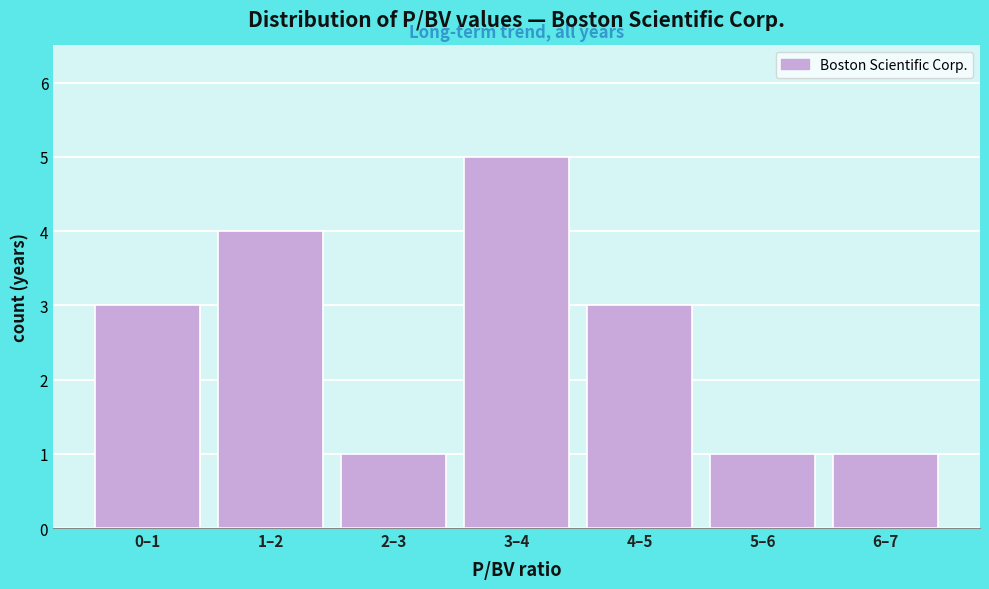

Reading right to left, list all the values displayed in this chart.

6–7=1	5–6=1	4–5=3	3–4=5	2–3=1	1–2=4	0–1=3